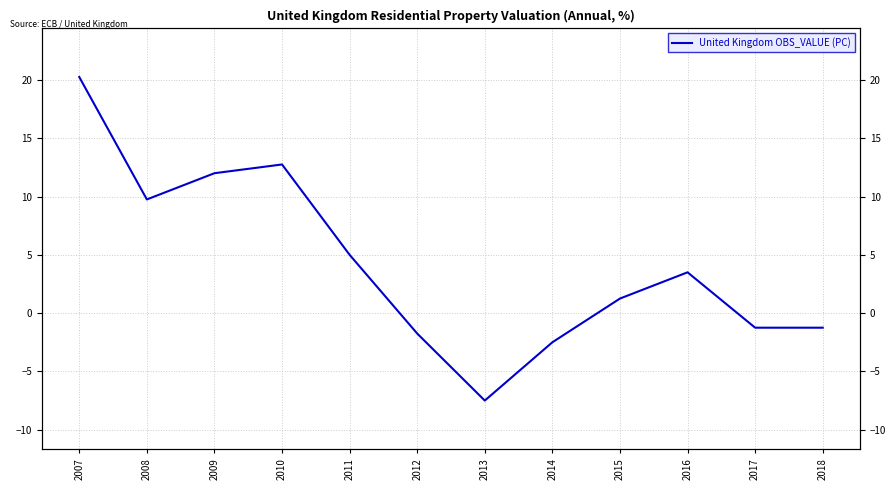

The chart shows a value of -1.2 at 2018. True or false?

True